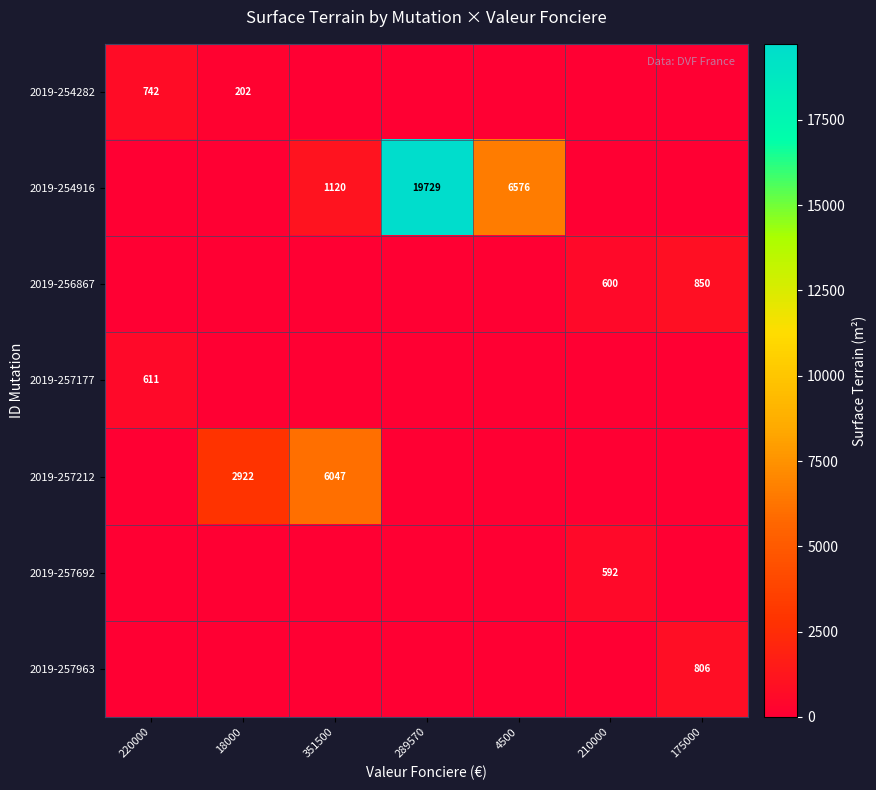

True or false: 2019-254282 has a value of 76 at 18000.

False